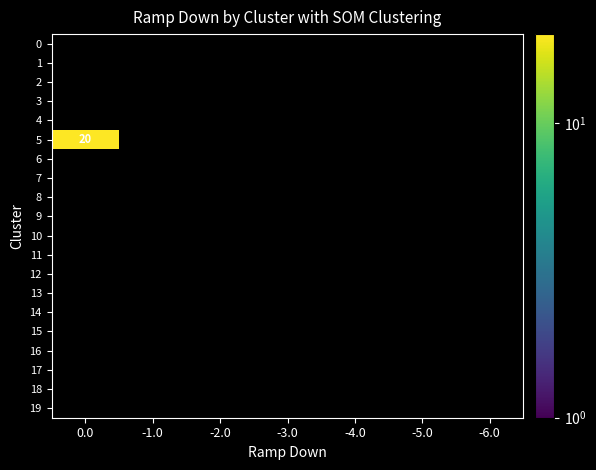

Is the value of 13 at -3.0 greater than the value of 14 at -3.0?

No